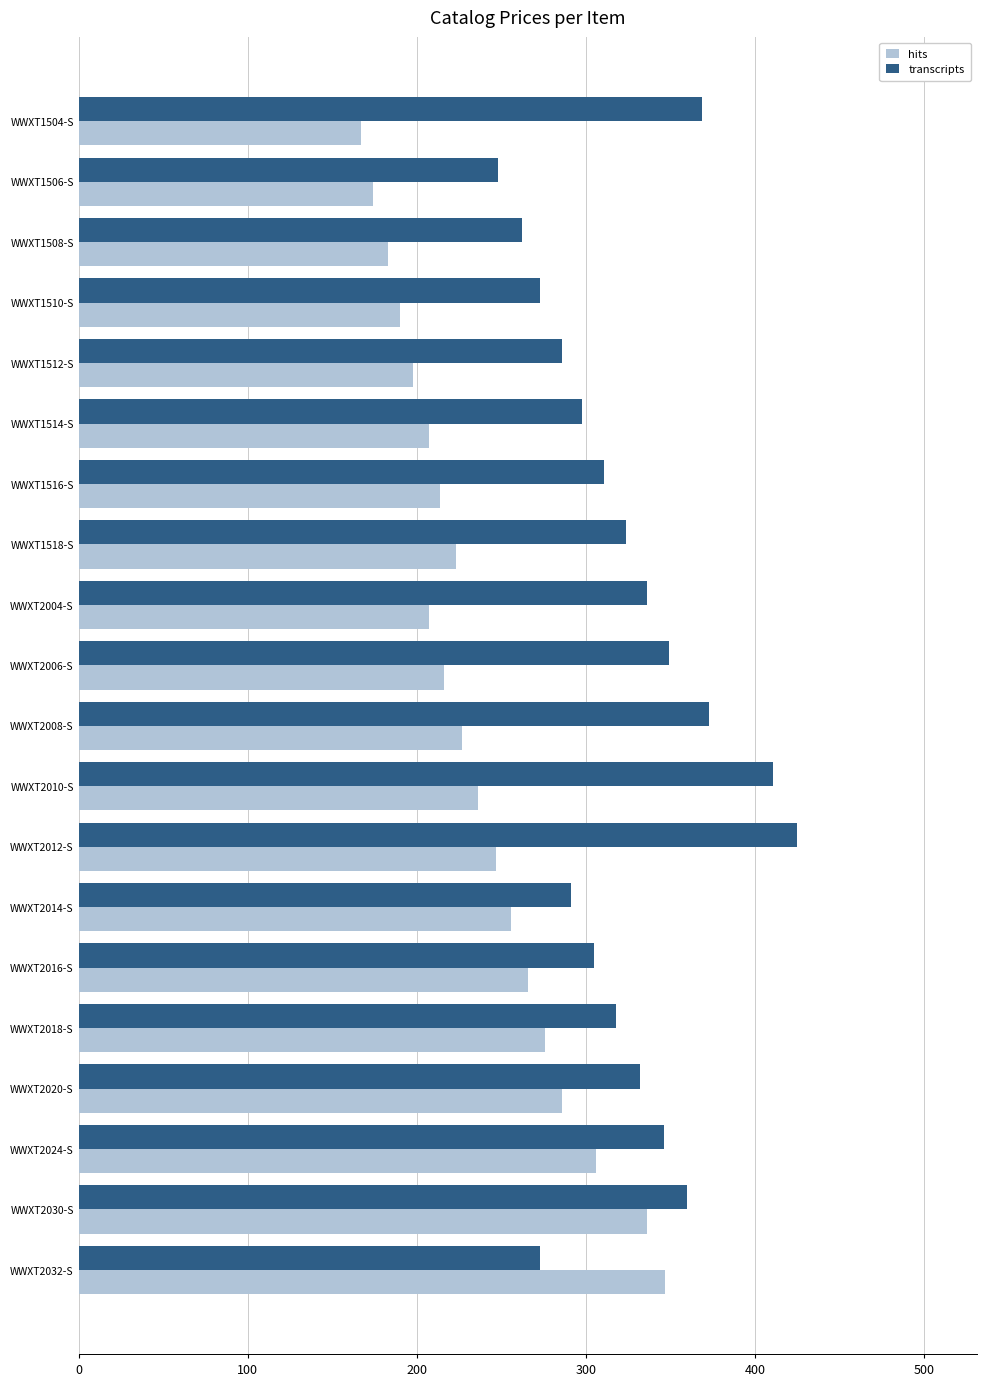

Rank the series by their maximum value, from lowest to highest.

hits, transcripts